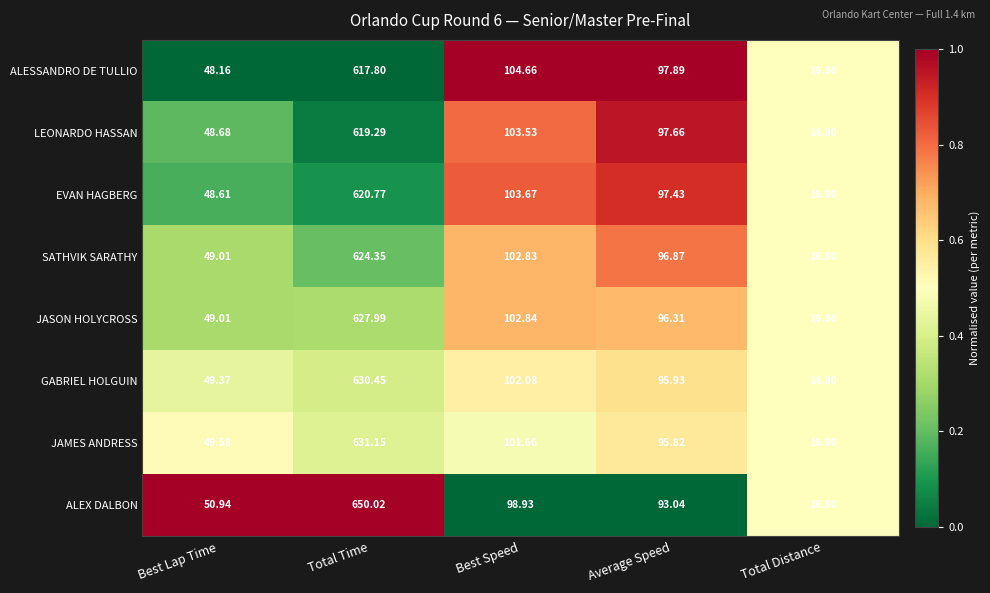

Which label corresponds to the smallest value in the chart?

Total Distance